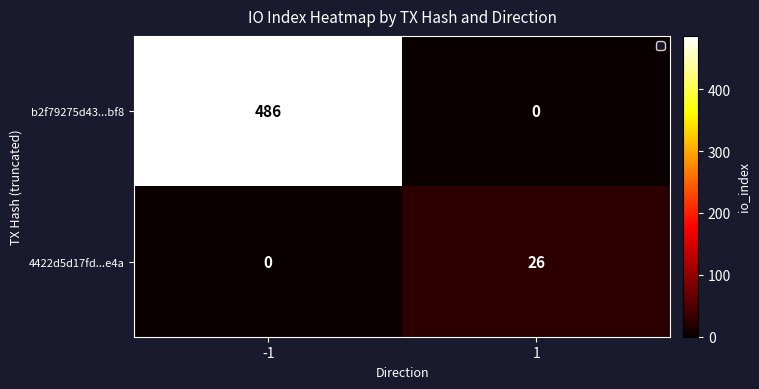

Reading right to left, list all the values displayed in this chart.

b2f79275d43...bf8: 1=0	-1=486
4422d5d17fd...e4a: 1=26	-1=0